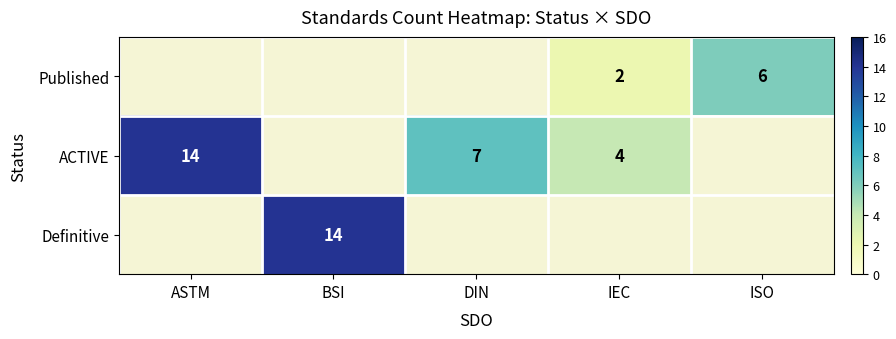

What is the difference between the highest and lowest values at IEC?

2.0